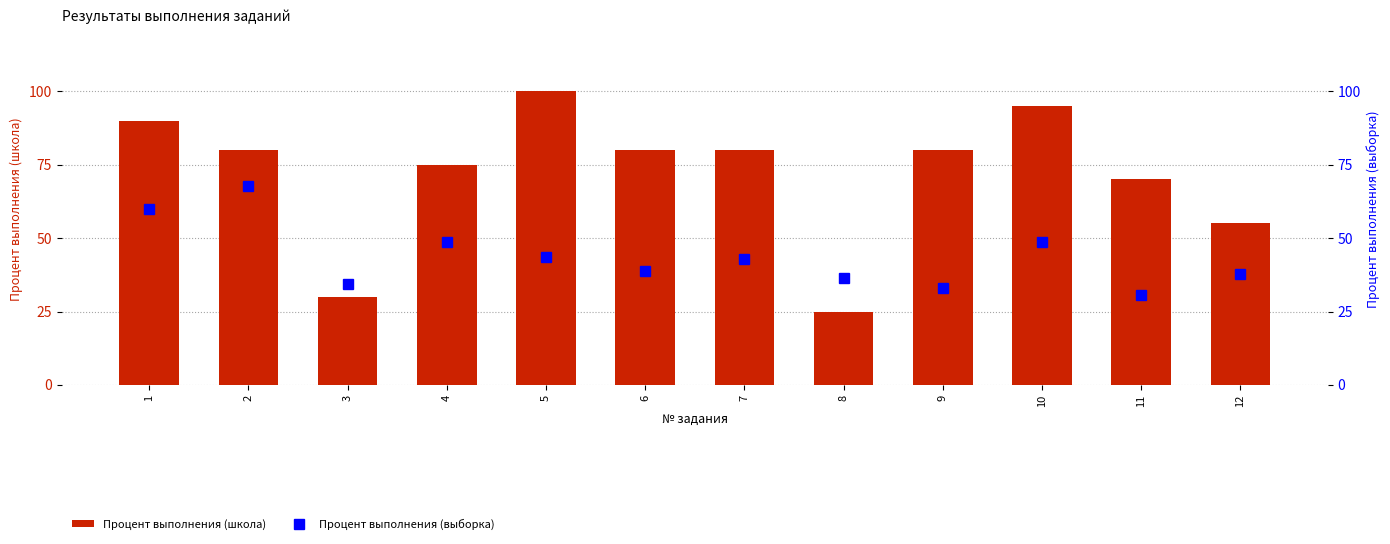

Reading right to left, extract all data points from this chart.

Процент выполнения (школа): 12=55.0	11=70.0	10=95.0	9=80.0	8=25.0	7=80.0	6=80.0	5=100.0	4=75.0	3=30.0	2=80.0	1=90.0
Процент выполнения (выборка): 12=37.9	11=30.6	10=48.7	9=33.0	8=36.4	7=43.0	6=38.8	5=43.7	4=48.7	3=34.3	2=67.8	1=60.0